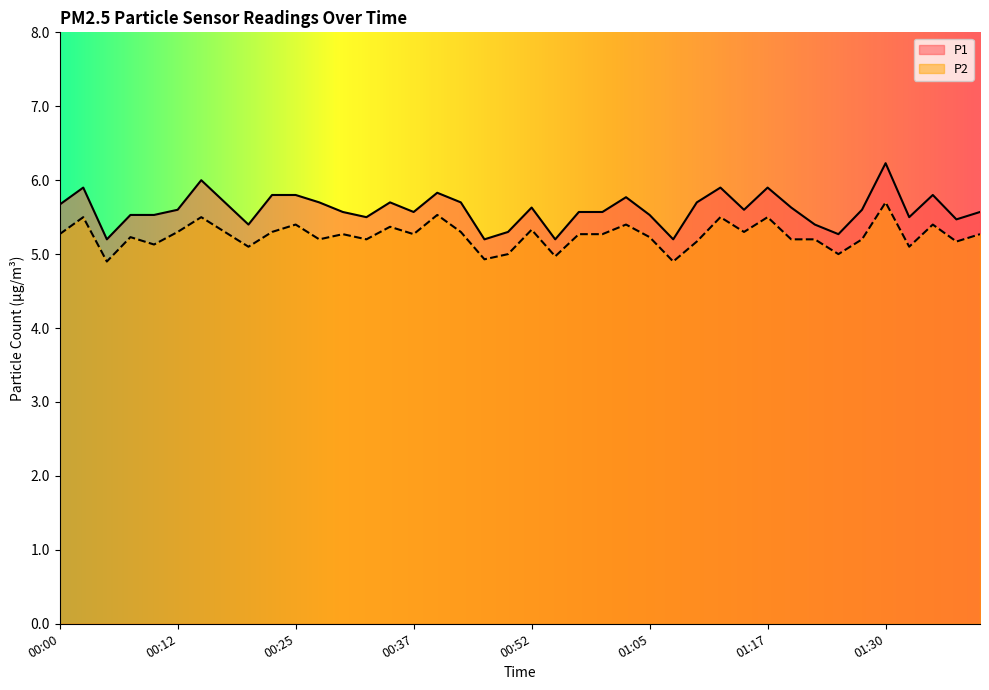

True or false: P1 has a value of 8.3 at 01:25.

False